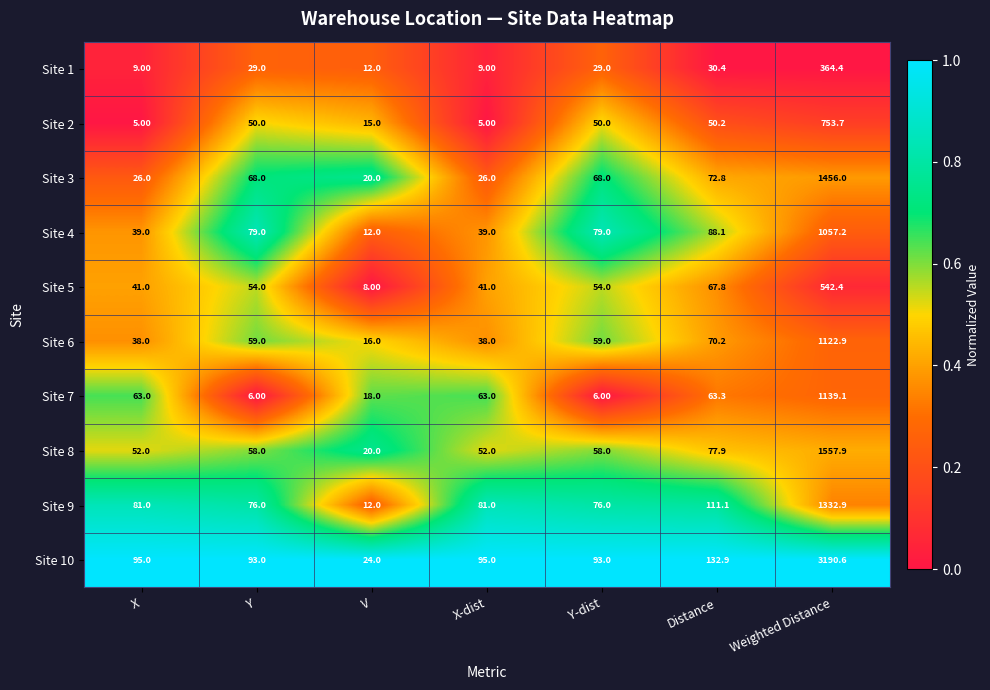

At which label is Site 8 closest to 788?

Distance